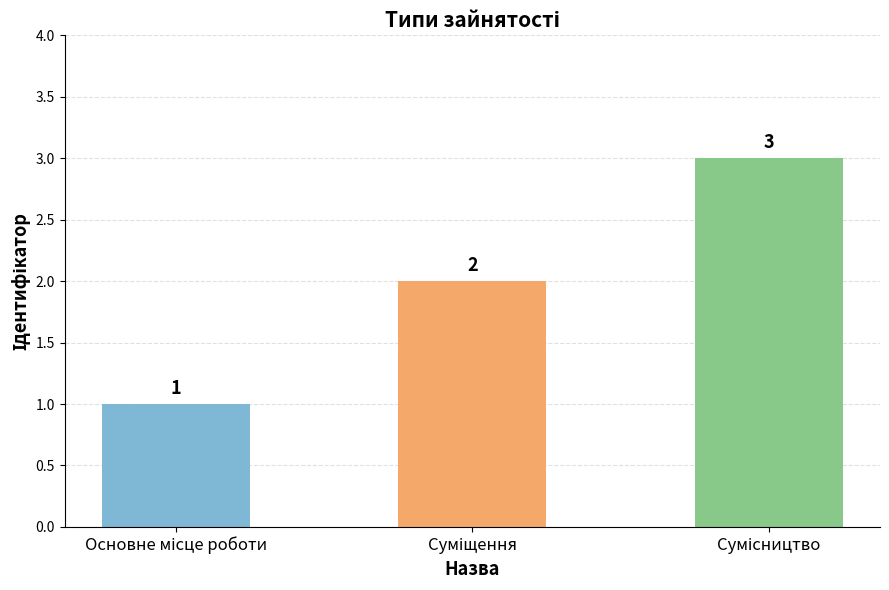

Count the values in the range 1 to 3.

3